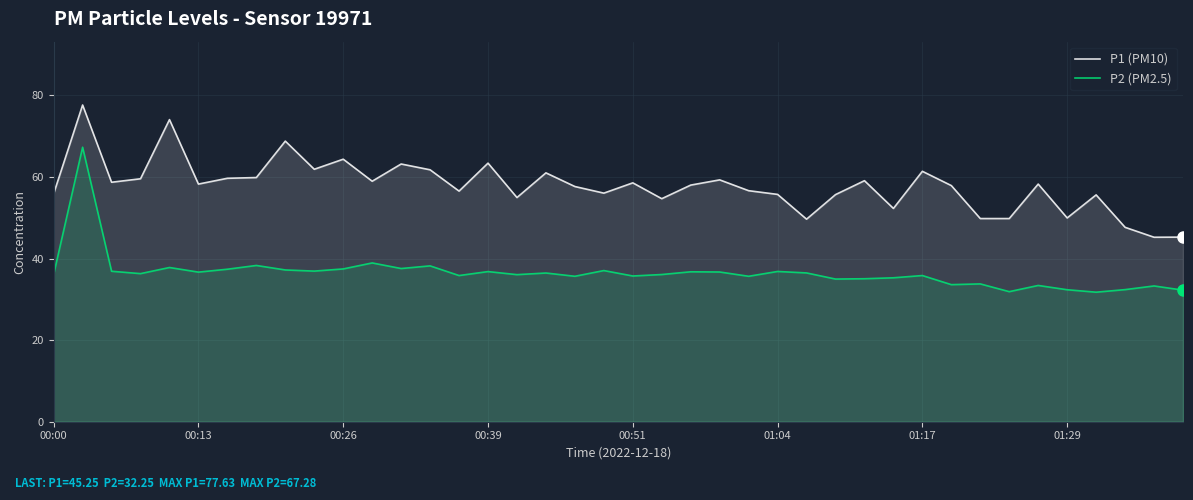

True or false: P2 (PM2.5) and P1 (PM10) cross at least once.

False